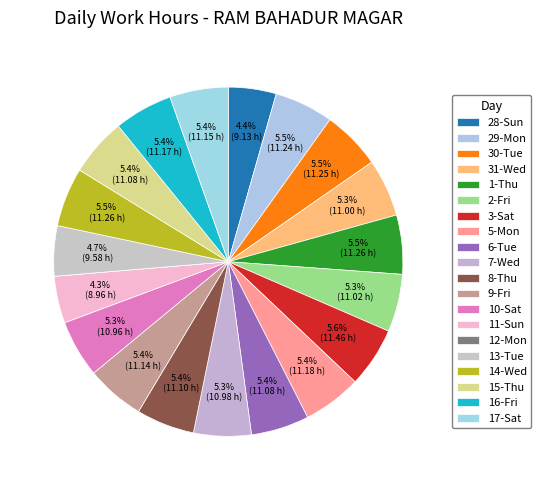

What percentage is the 7-Wed slice, to the nearest percent?

5%